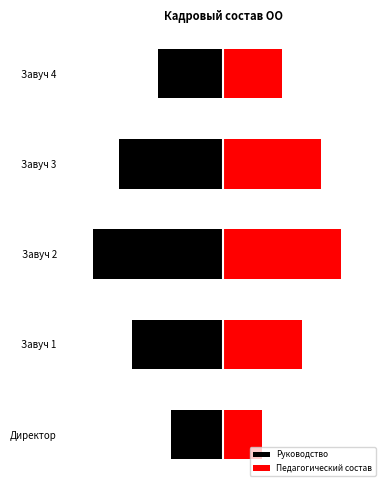

What is the value of the Руководство bar at the 3rd from the left?

-1.0